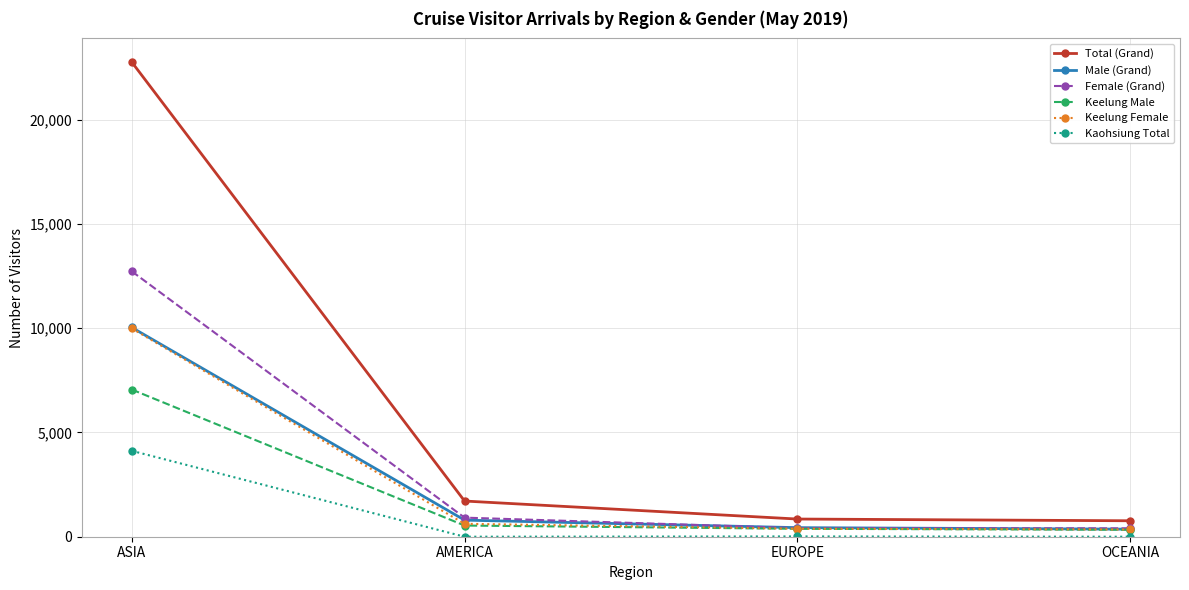

At which category is the sum across all series the highest?

ASIA